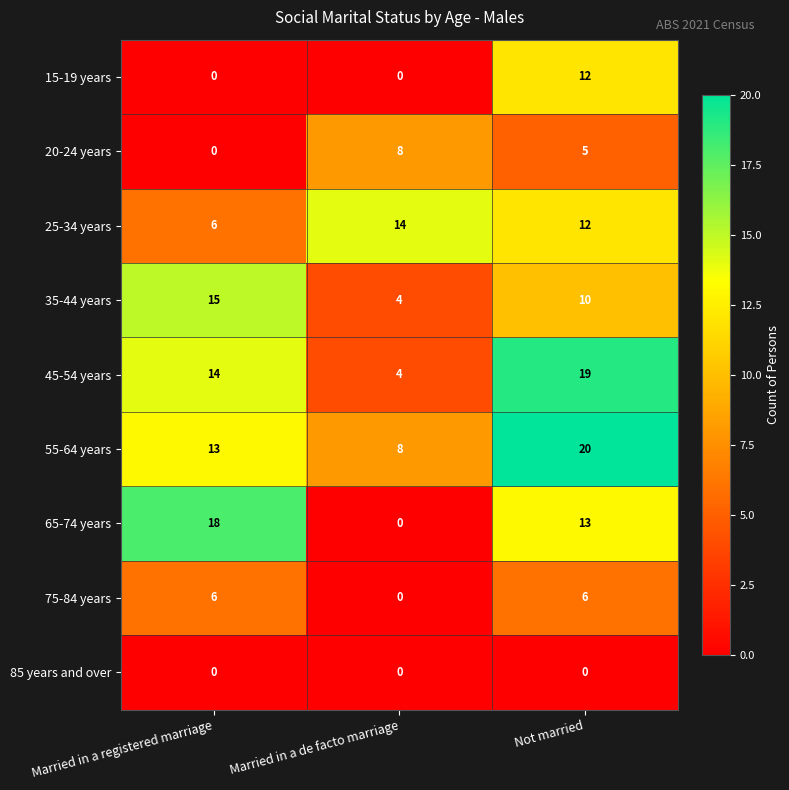

What is the difference between the maximum and minimum values in the 55-64 years series?

12